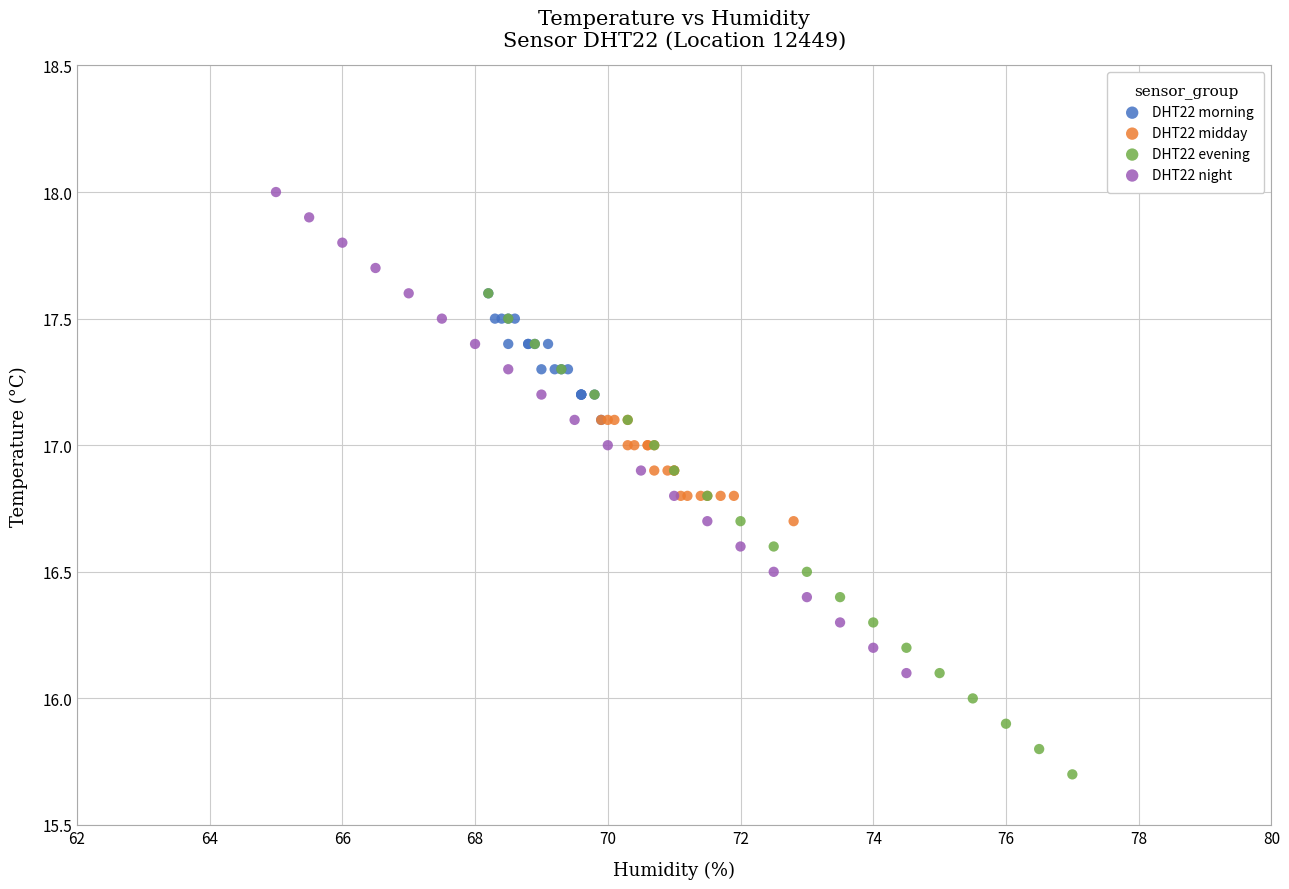

Which series contains the highest Y value?

DHT22 night